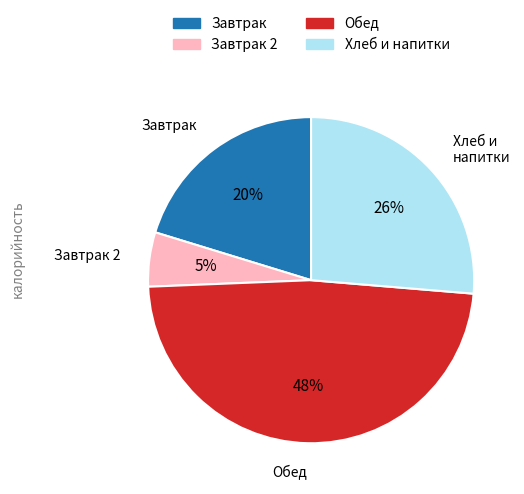

Does any single category account for the majority?

No